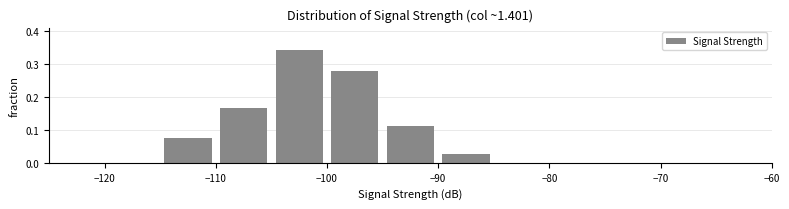

Reading left to right, list every bar in this chart as the range it spans on the x-axis followed by its height. The values are not printed on the chart, so give them approximately, as read against the axis.

-125 to -120: 0
-120 to -115: 0
-115 to -110: 0.07
-110 to -105: 0.17
-105 to -100: 0.34
-100 to -95: 0.28
-95 to -90: 0.11
-90 to -85: 0.03
-85 to -80: 0
-80 to -75: 0
-75 to -70: 0
-70 to -65: 0
-65 to -60: 0